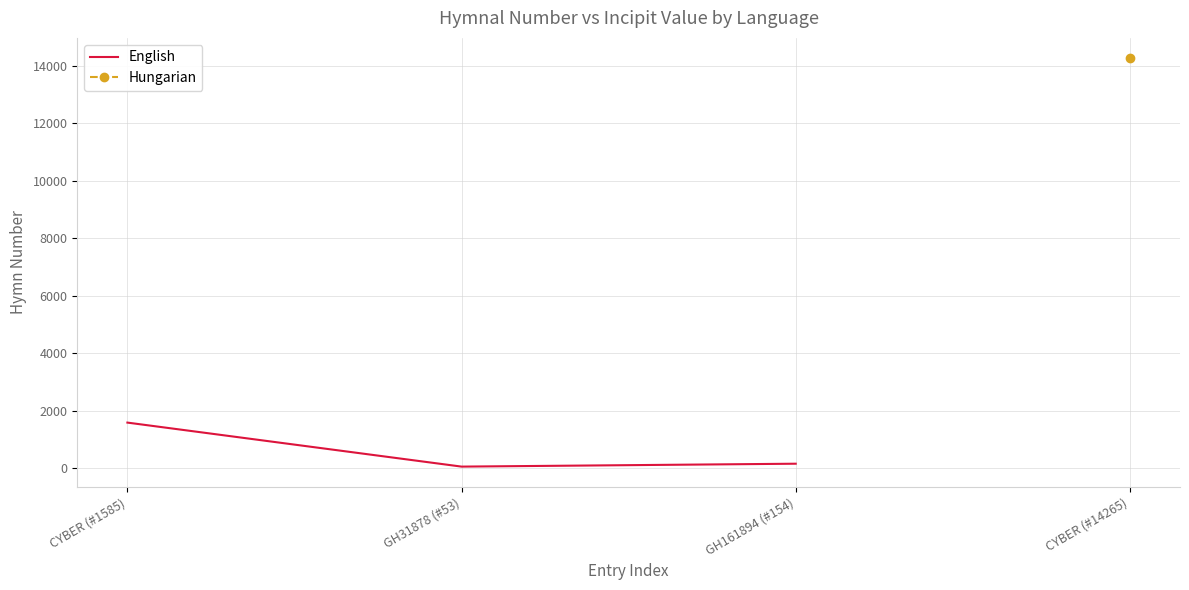

What is the value of the 2nd point from the left?

53